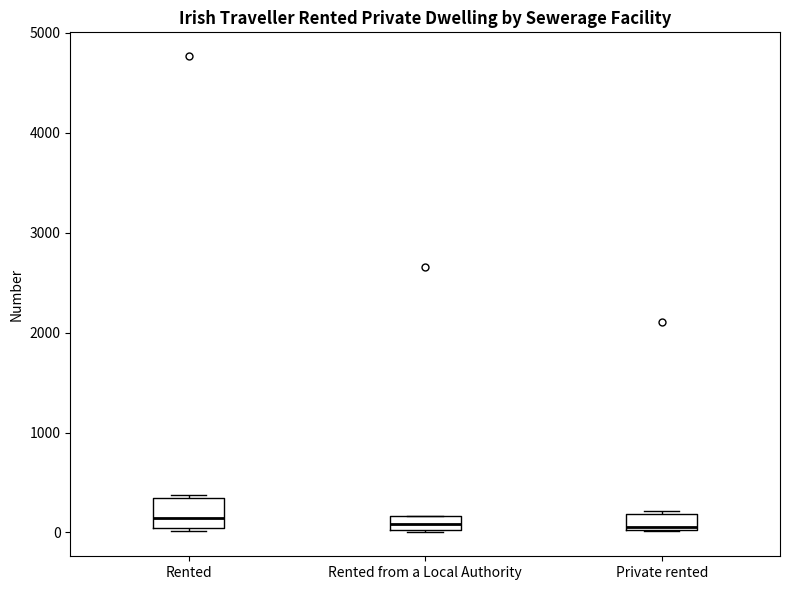

Where is the upper edge of the box for Rented from a Local Authority on the y-axis? The values are not printed on the chart, so give them approximately, as read against the axis.

200